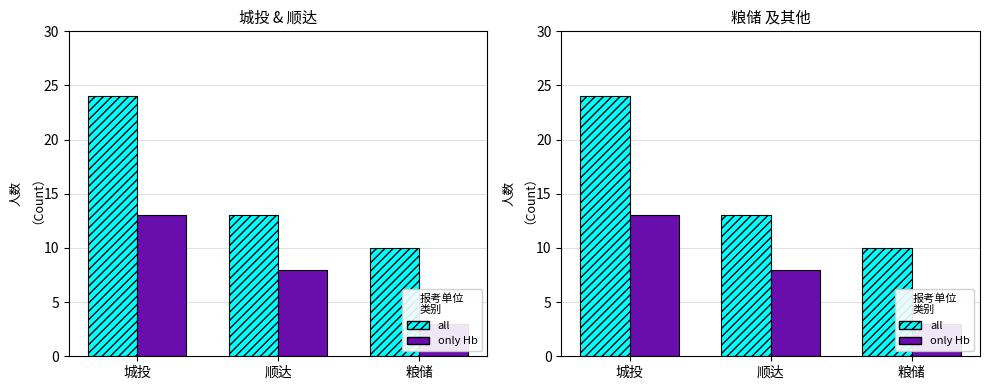

What position from the left is 顺达?

2